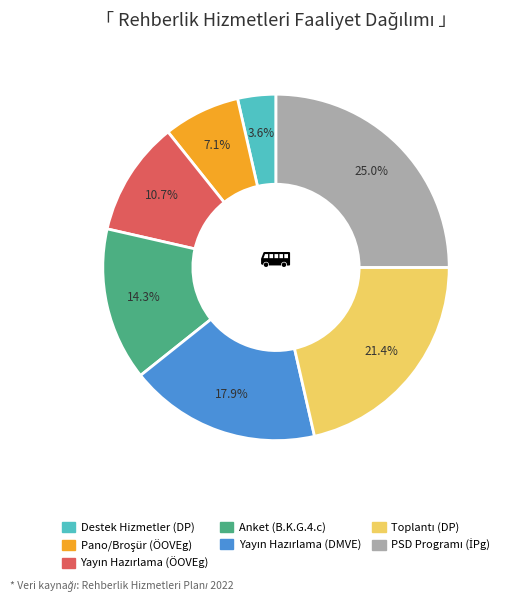

Is there a majority slice in this chart?

No